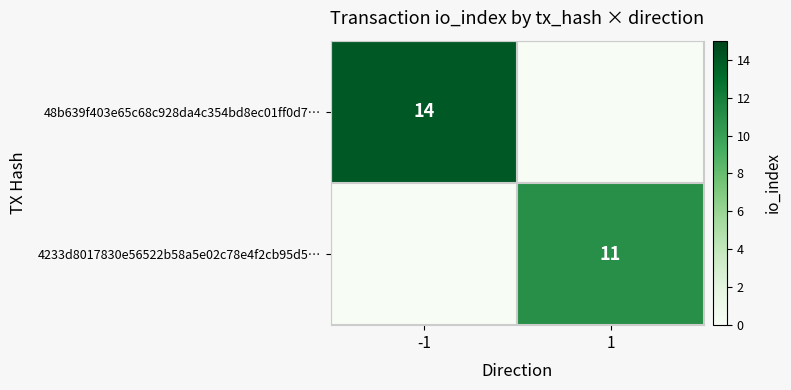

Is it true that 4233d8017830e56522b58a5e02c78e4f2cb95d5… equals 11 at 1?

True